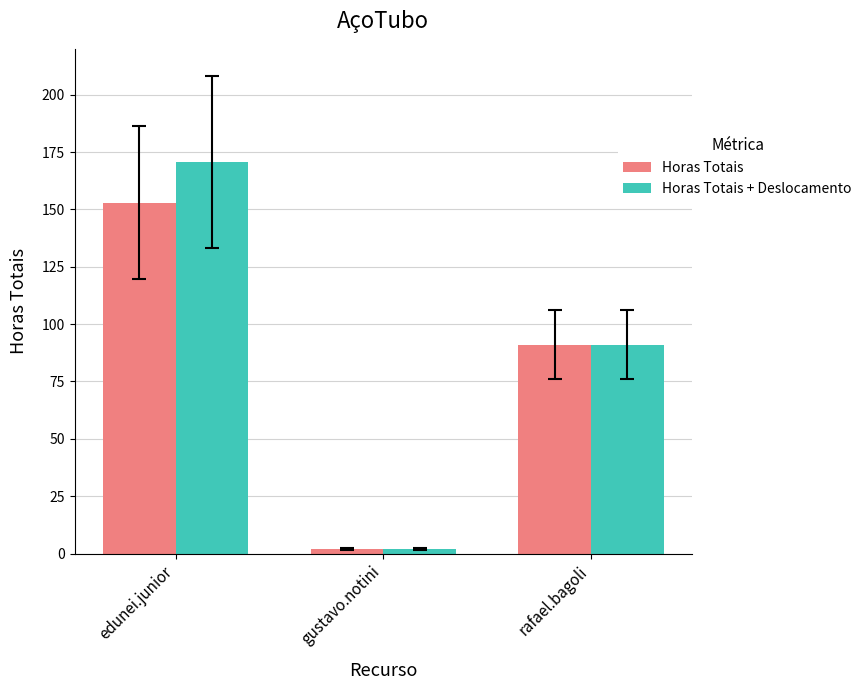

What is the maximum value shown in the chart?

170.5